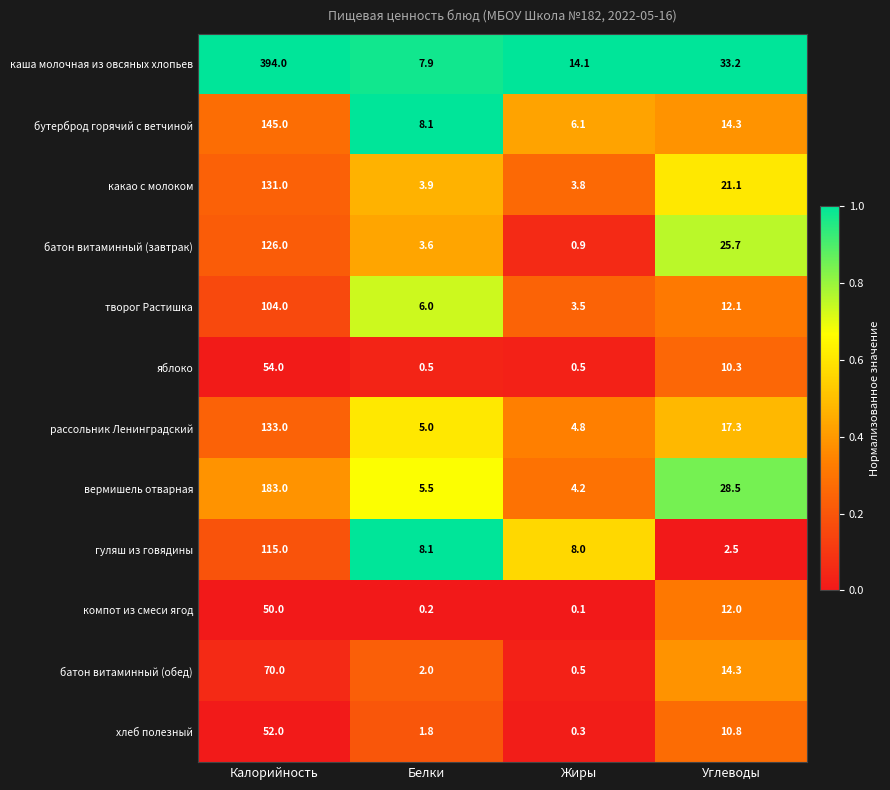

What is the lowest value of the хлеб полезный series?

0.3